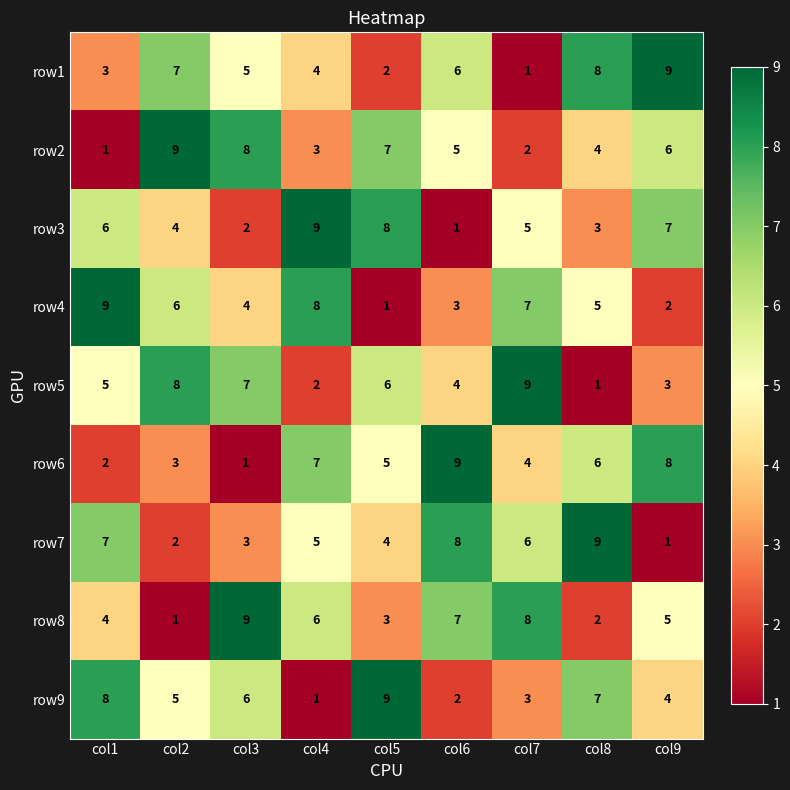

At how many categories does at least one series exceed 7?

9